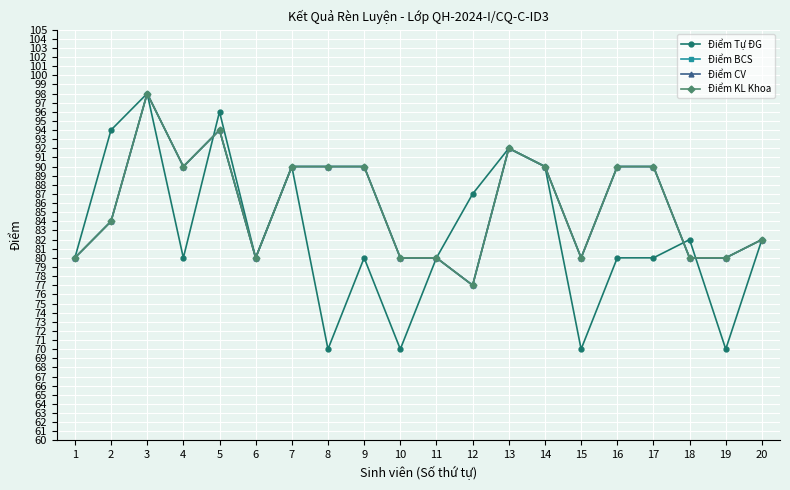

Is this an area chart (filled region under the line)?

No